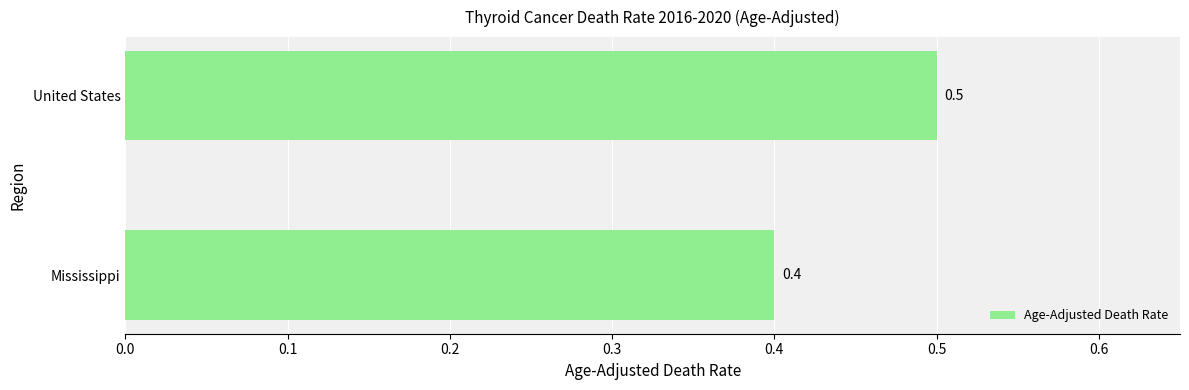

True or false: the data shows 0.3 at United States.

False